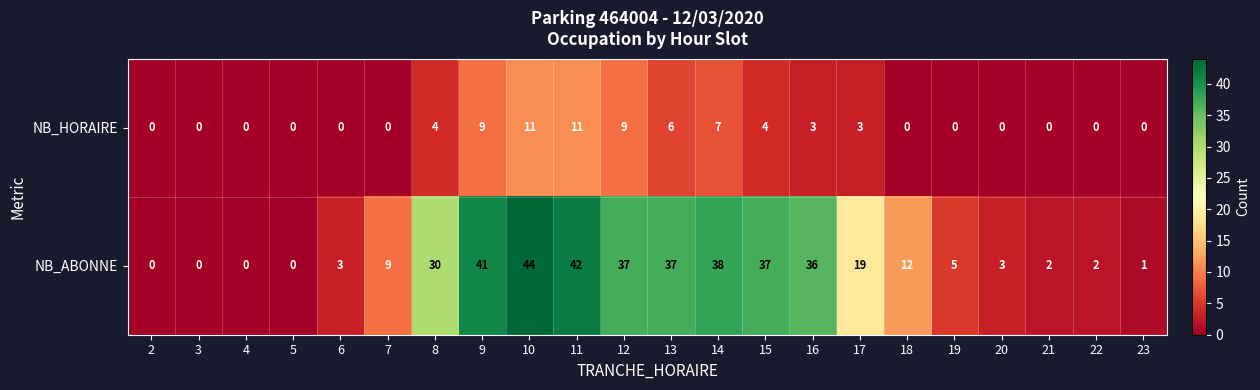

At which label is NB_ABONNE closest to 22?

17